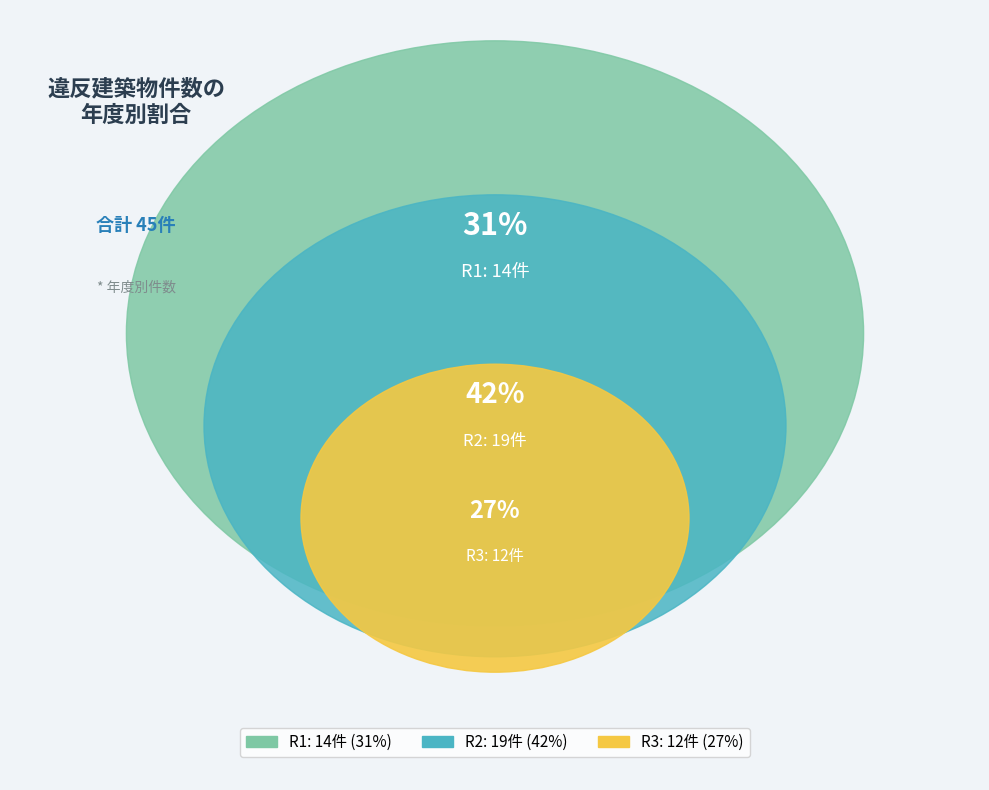

What is the change in value from R1 to R3?

-2